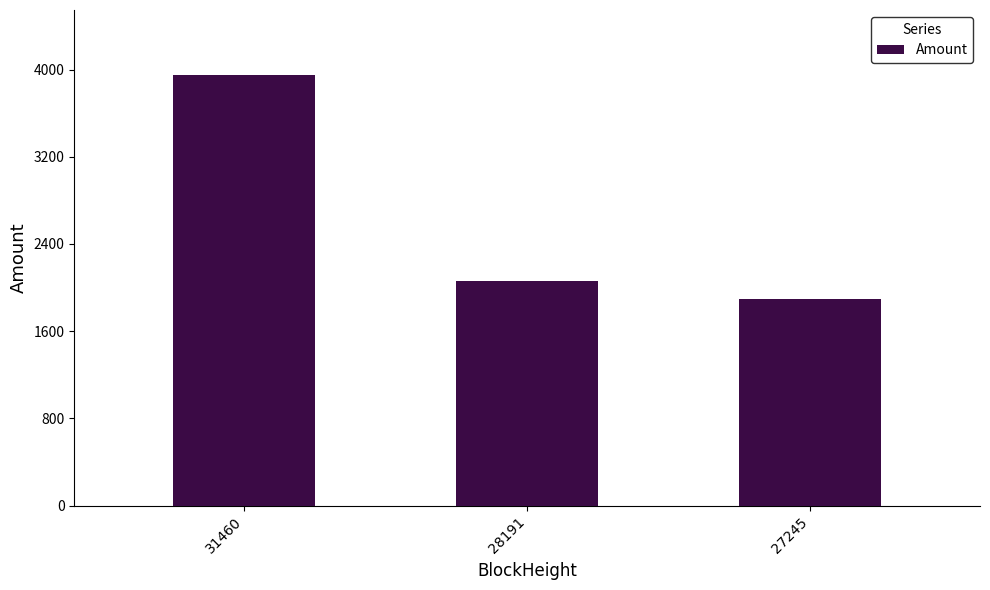

Where is the data nearest to the value 2926?

28191